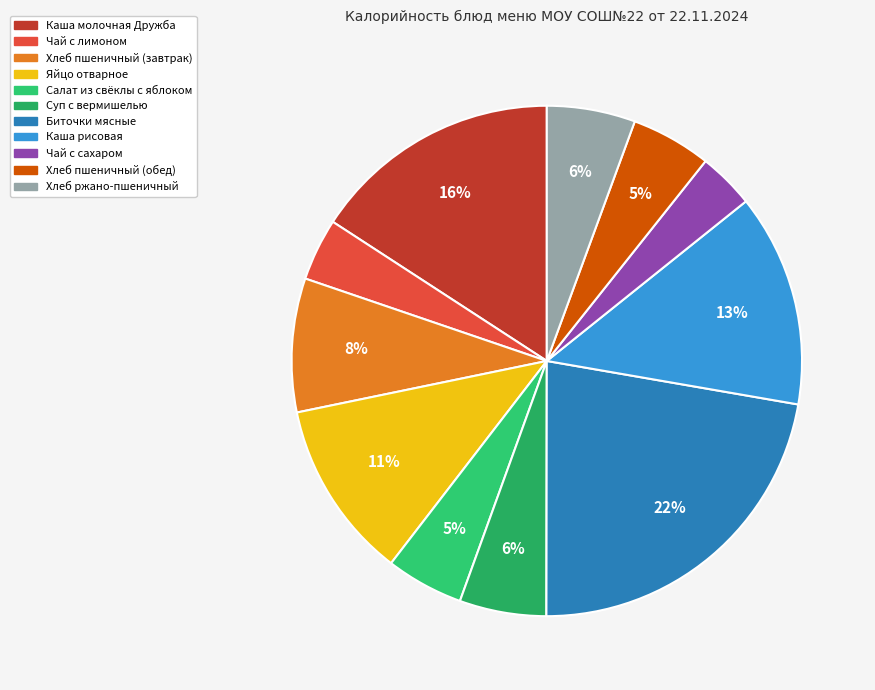

How many slices are in this pie chart?

11